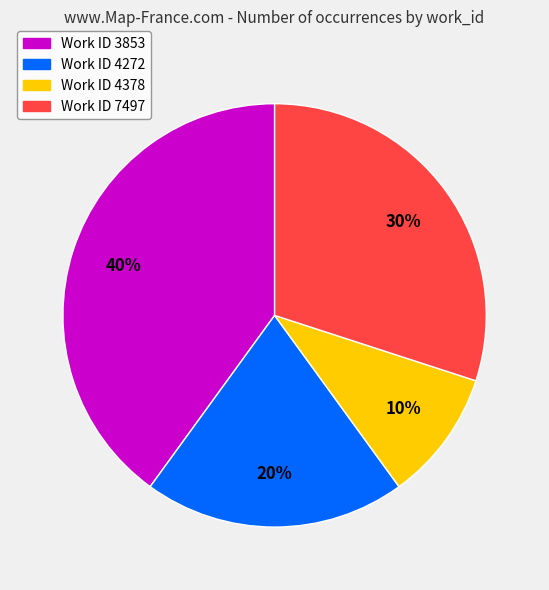

To the nearest percent, what is the average slice percentage?

25%